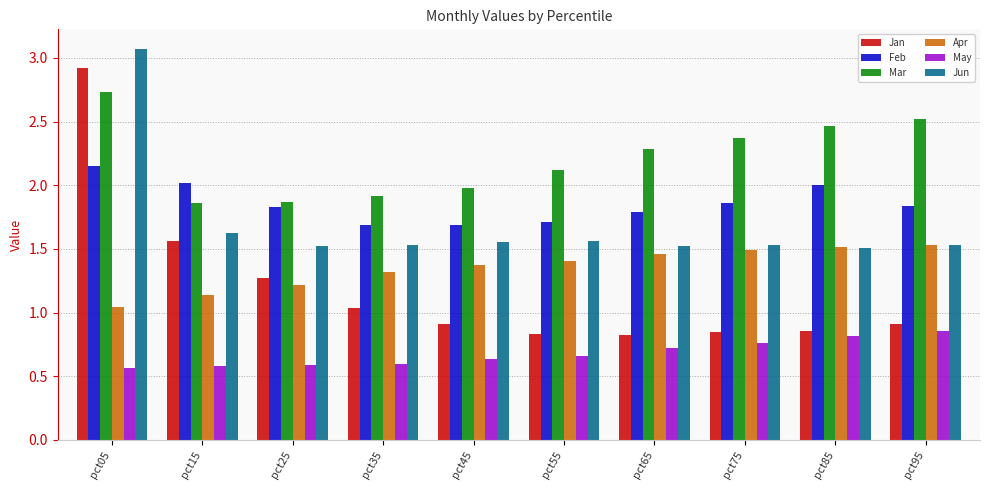

Which series has the largest total across all categories?

Mar